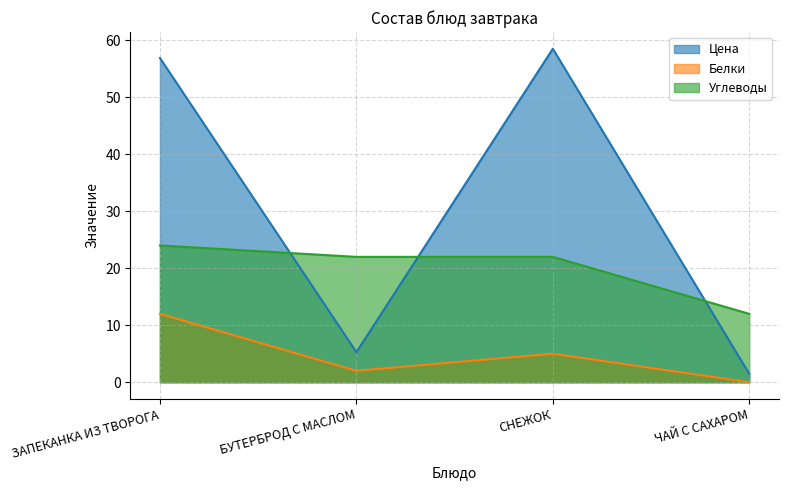

Which series has the largest range (max minus min)?

Цена